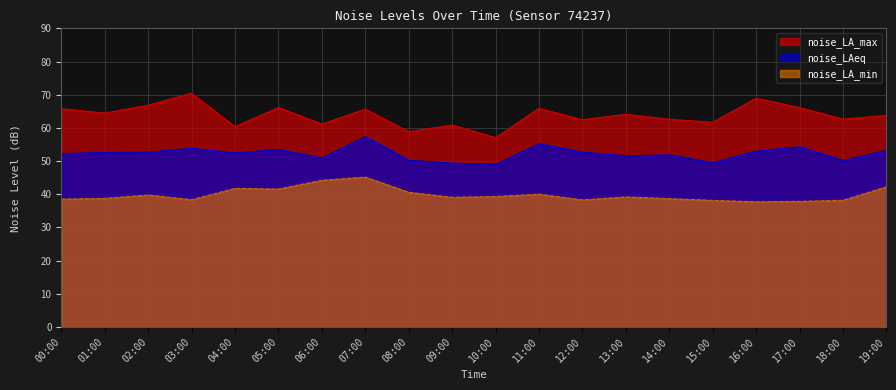

What are all the series names shown in the legend?

noise_LA_max, noise_LAeq, noise_LA_min